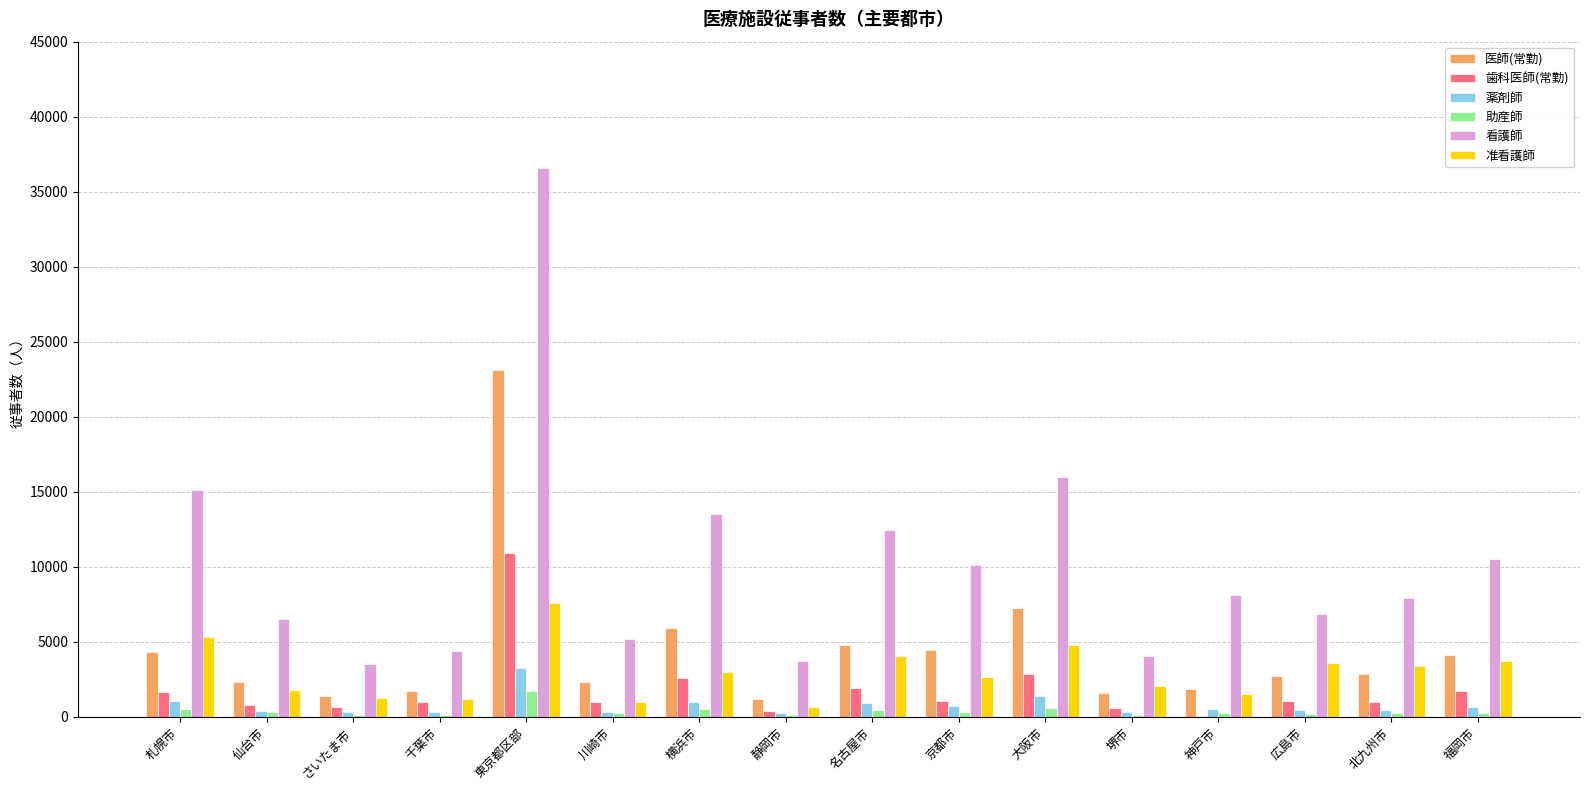

At which label does 医師(常勤) reach its peak?

東京都区部